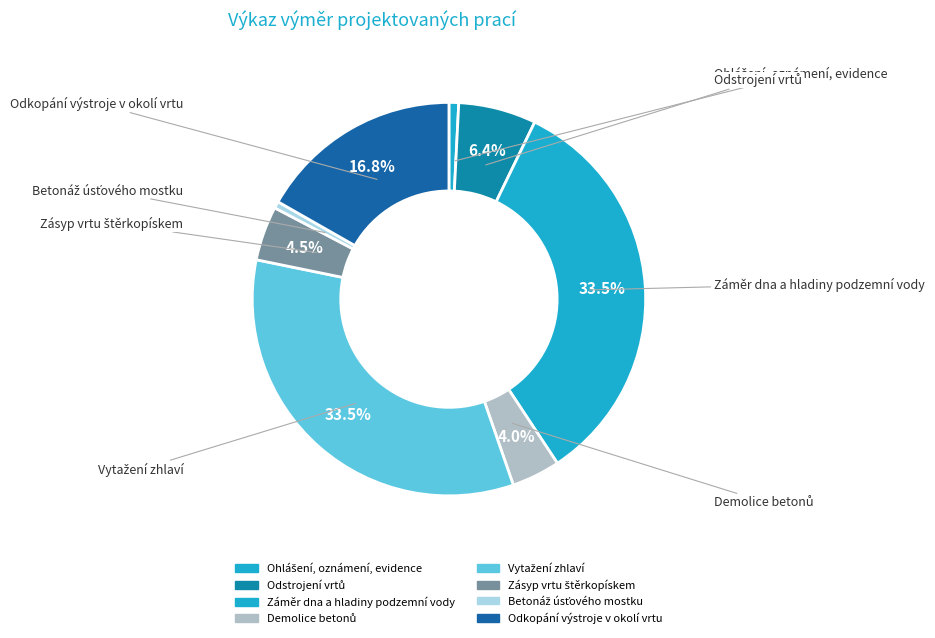

How many segments does this pie chart have?

8